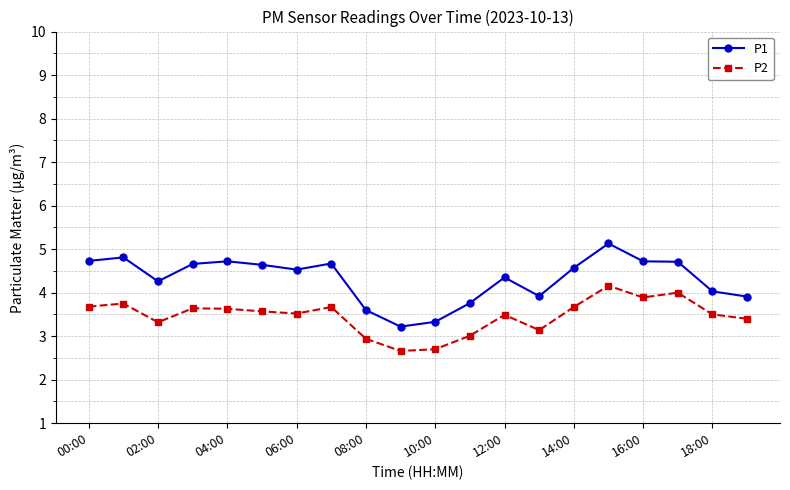

What is the value of the P2 point at the 2nd from the left?

3.8